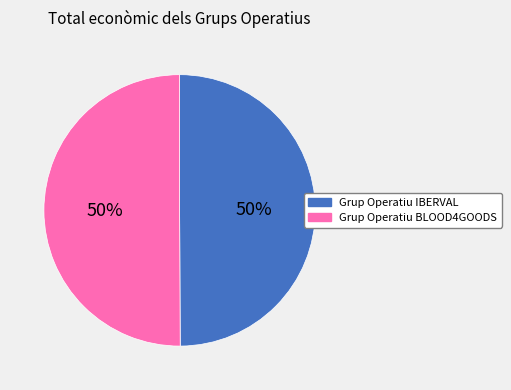

Count the number of slices in the pie.

2